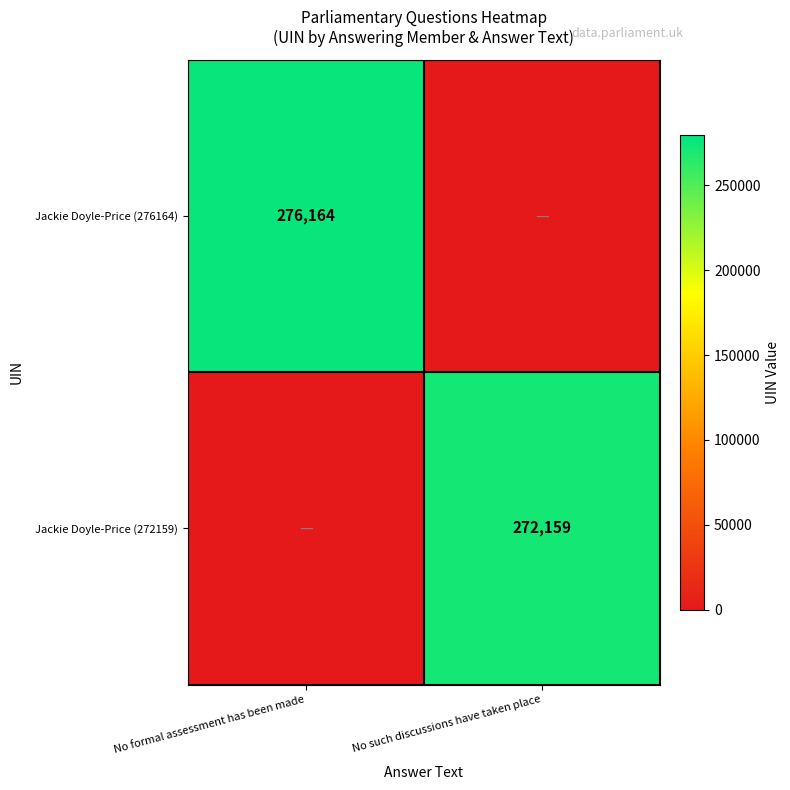

True or false: Jackie Doyle-Price (276164) has a value of 276164 at No formal assessment has been made.

True